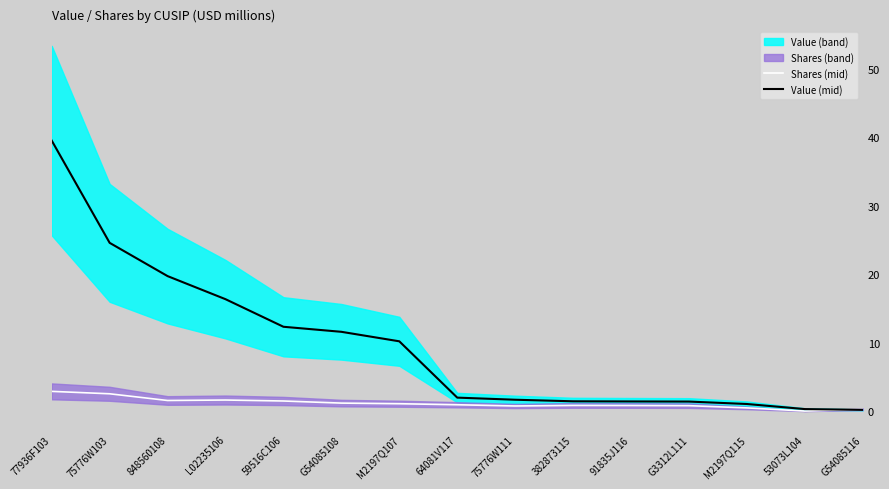

What is the label of the 10th point from the right?

G54085108